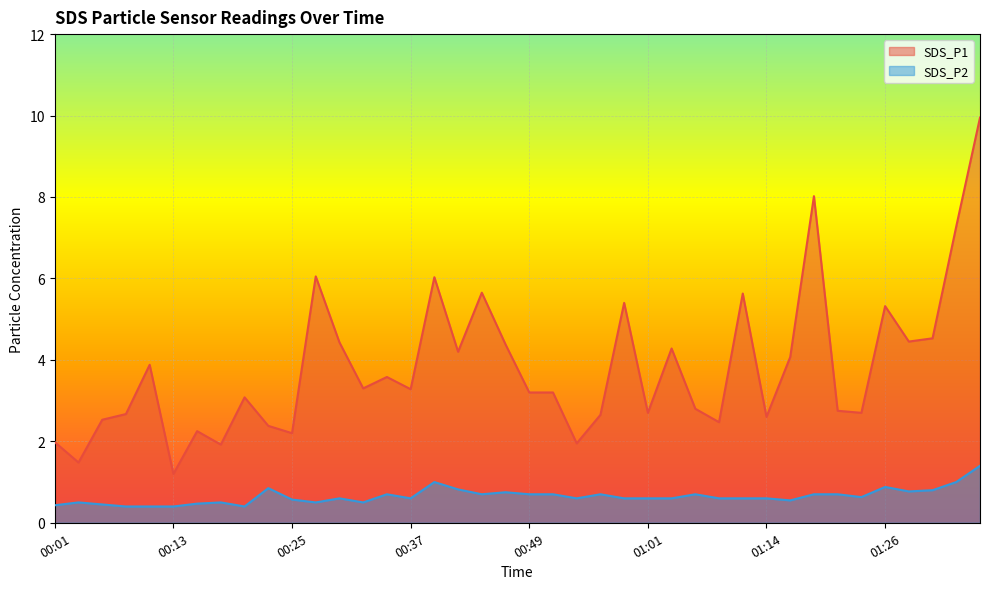

True or false: SDS_P2 and SDS_P1 cross at least once.

False